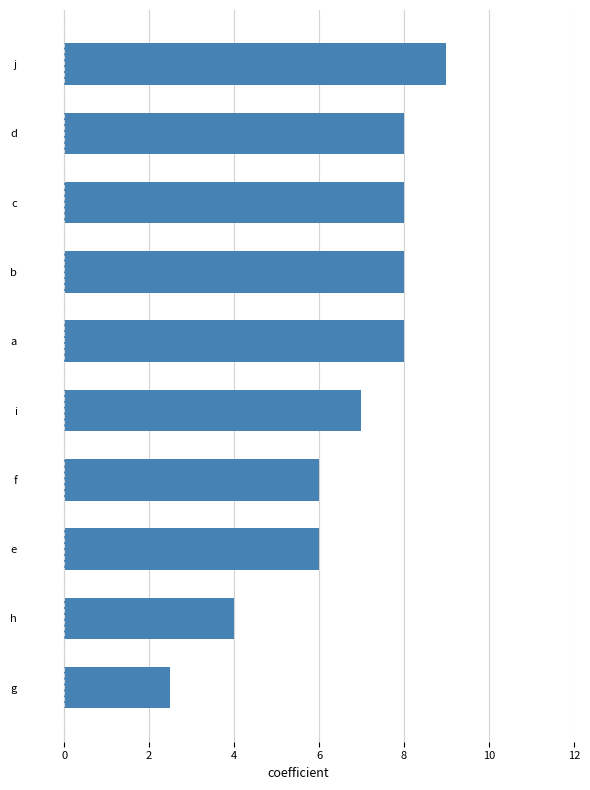

What is the difference between the maximum and minimum values?

6.5